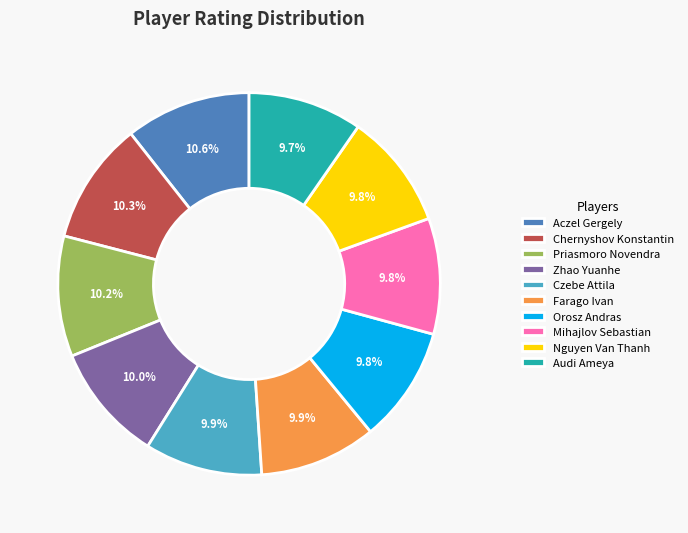

Is it true that Orosz Andras is 10% of the pie?

True